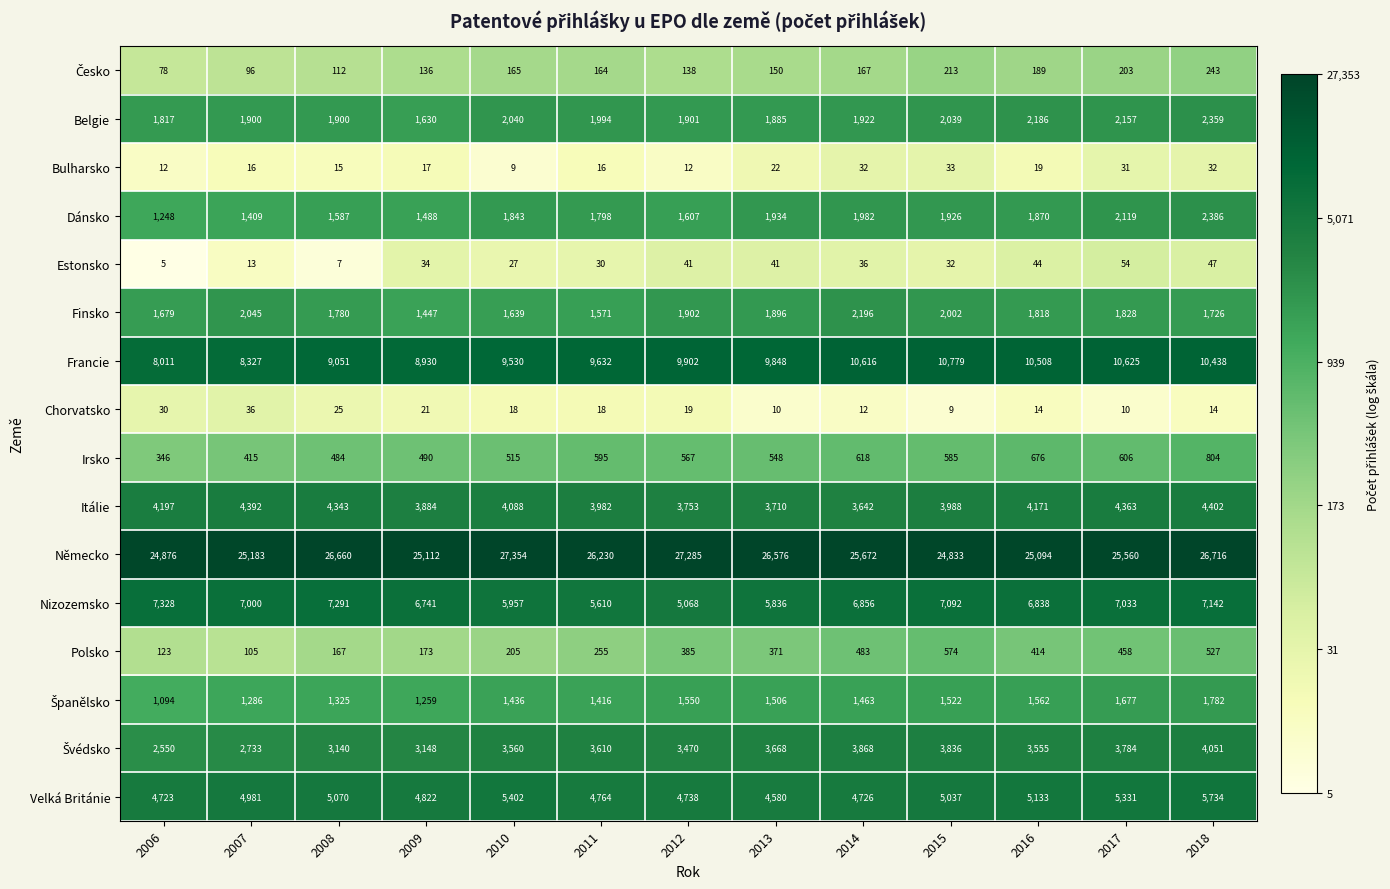

How many categories are shown in the chart?

13